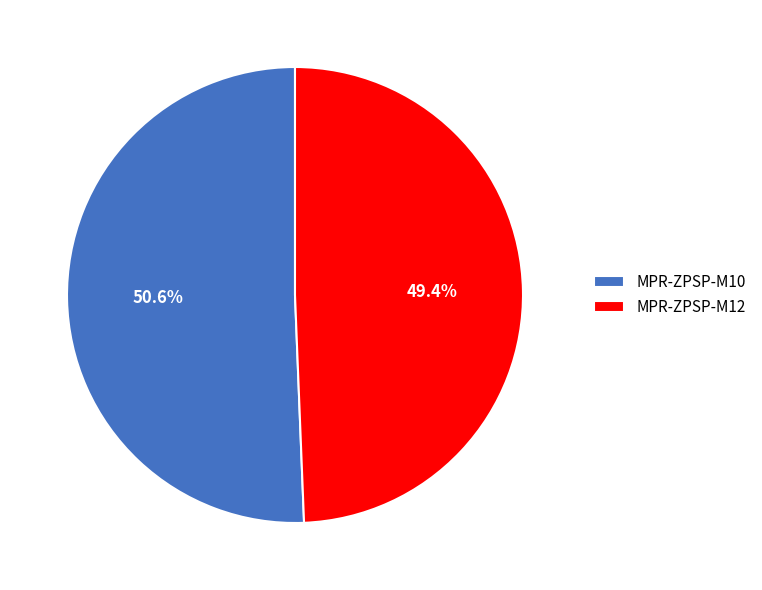

To the nearest percent, what percentage of the pie is MPR-ZPSP-M10?

51%